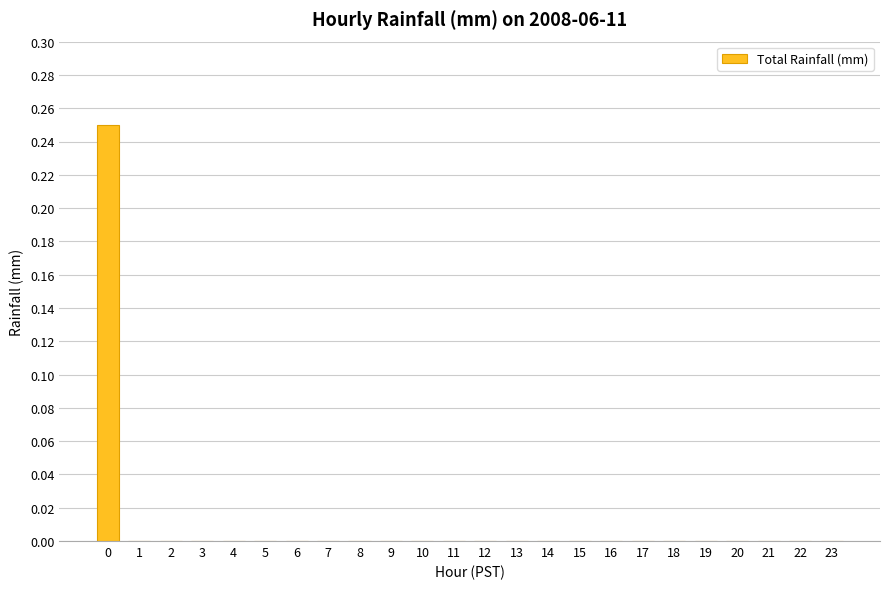

True or false: the data shows 0.0 at 21.

True